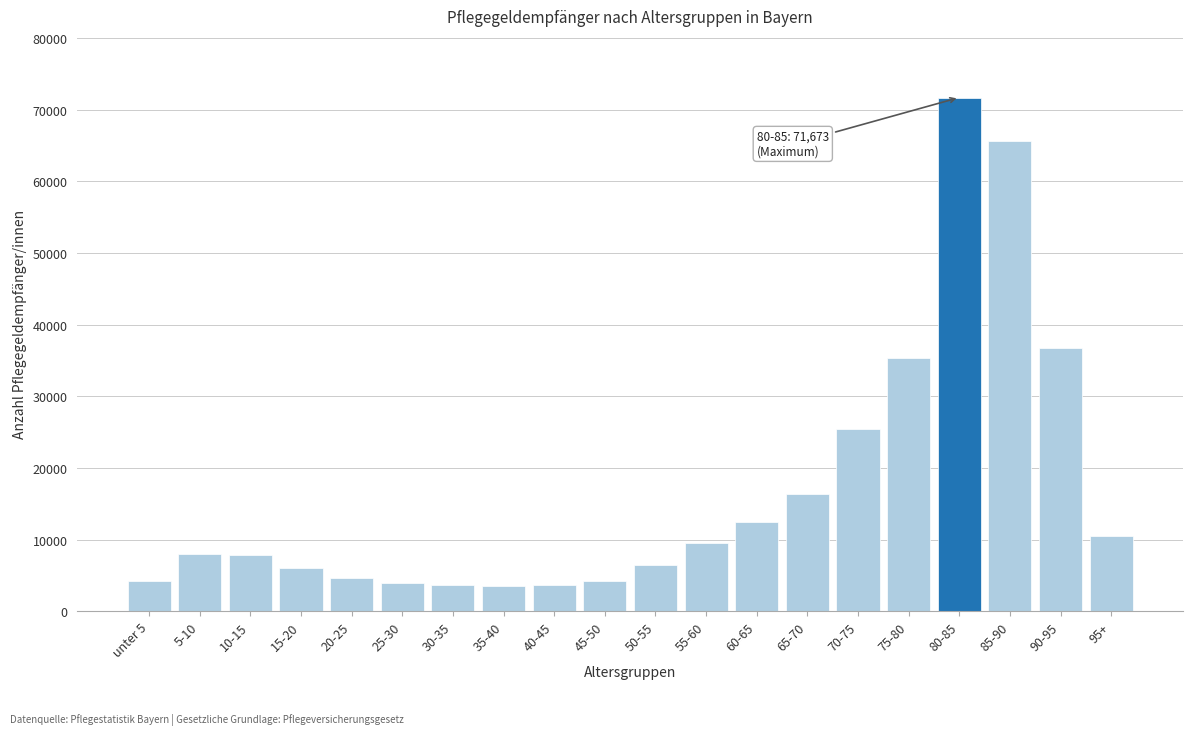

What is the label of the 16th bar from the left?

75-80